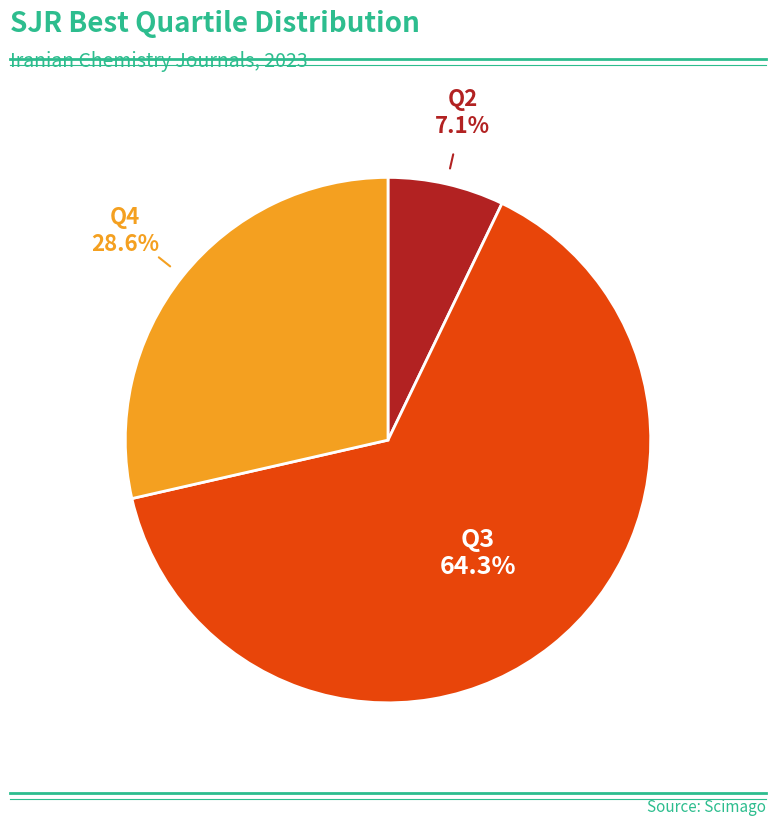

What percentage is the Q2 slice, to the nearest percent?

7%